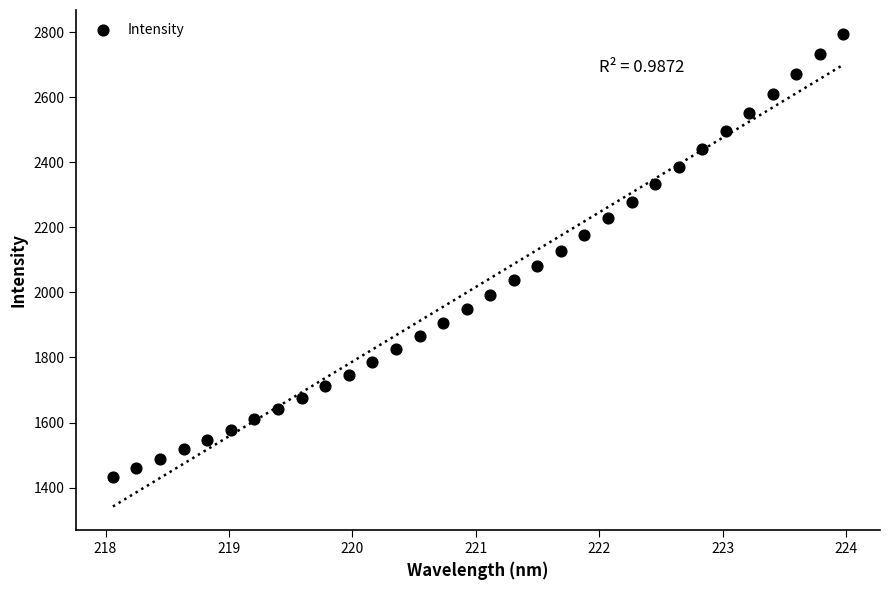

What is the range of X values (max minus min)?

5.9